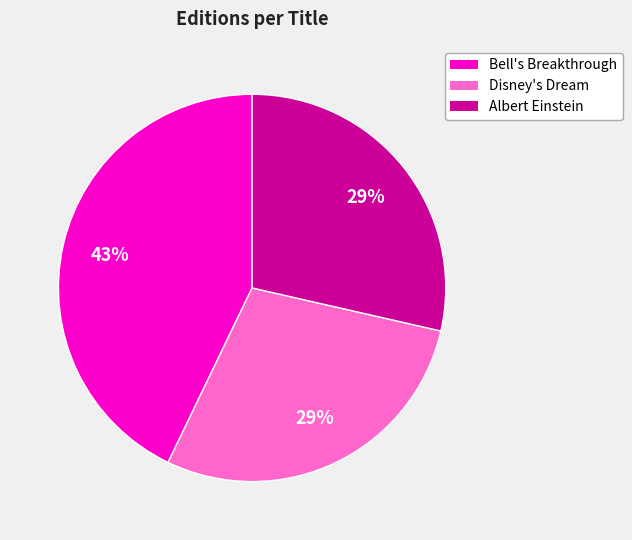

How many slices are in this pie chart?

3